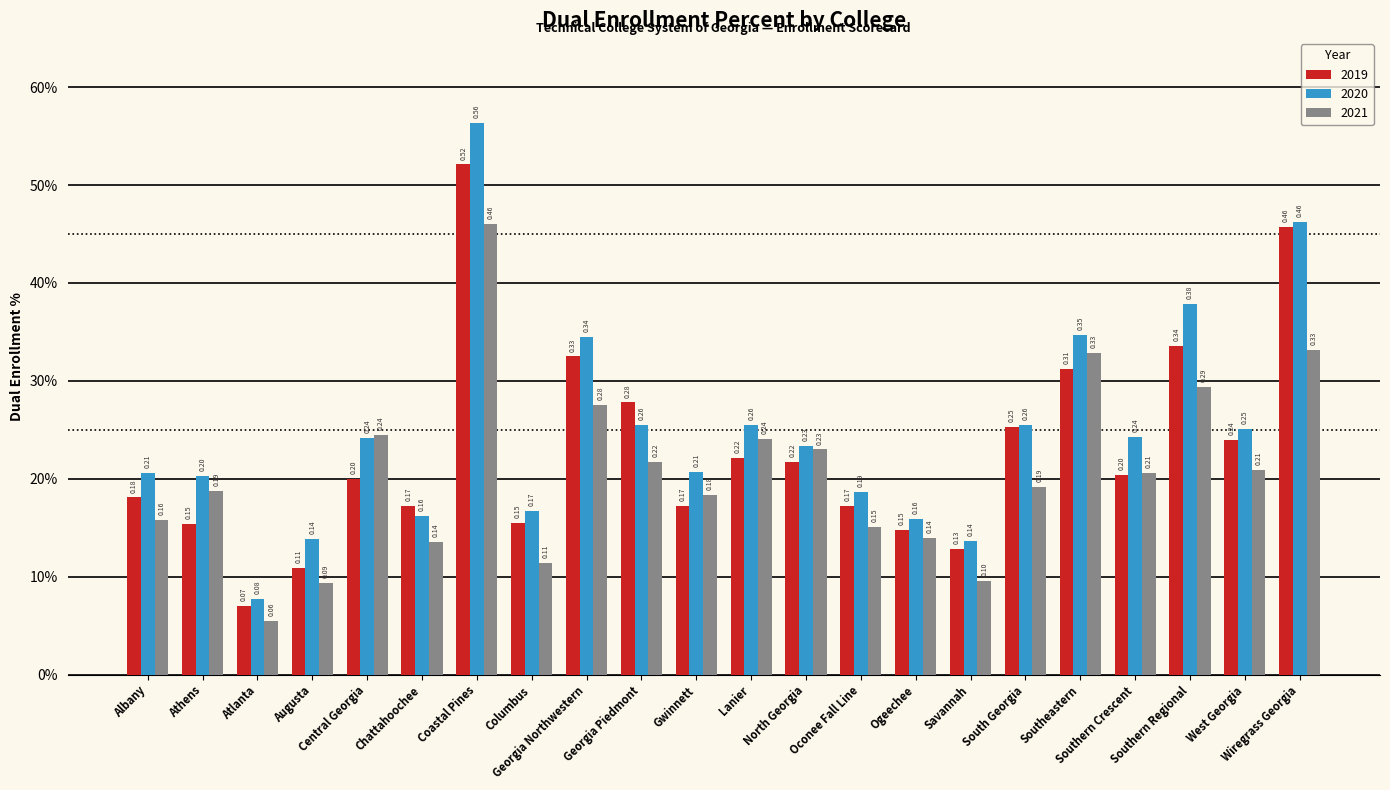

What are all the series names shown in the legend?

2019, 2020, 2021